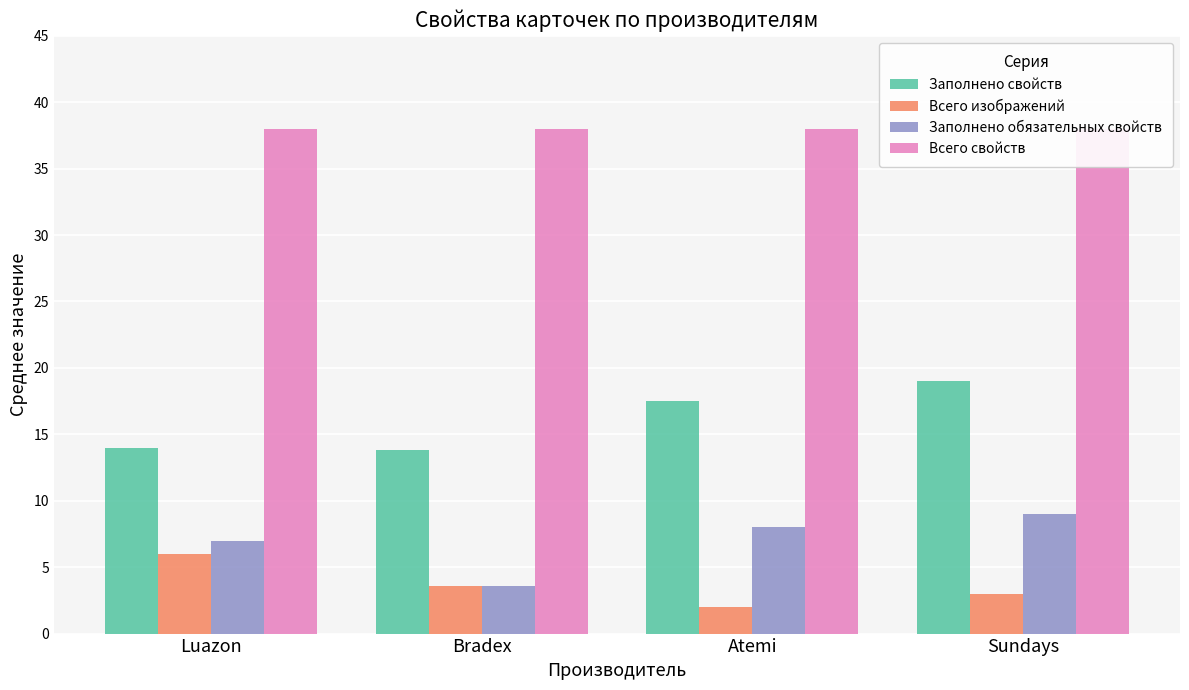

Which label corresponds to the smallest value in the chart?

Atemi